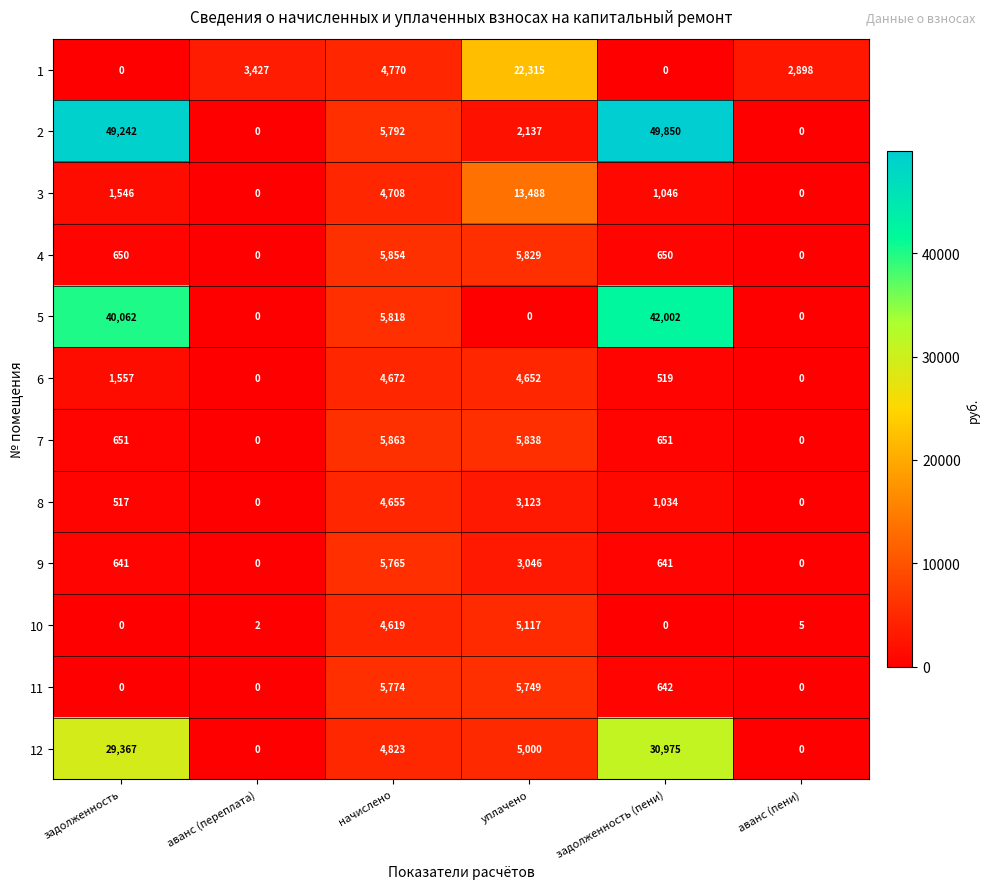

What is the difference between the second highest and second lowest values in the 11 series?

5749